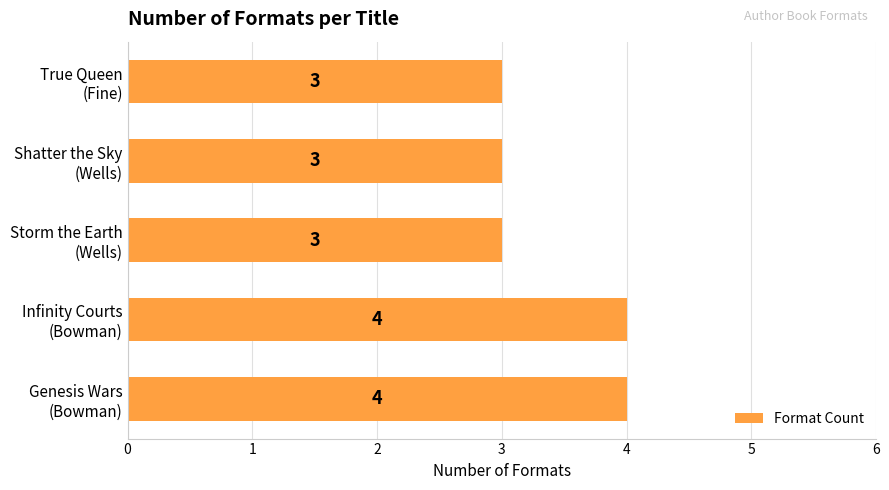

What is the sum of all values?

17